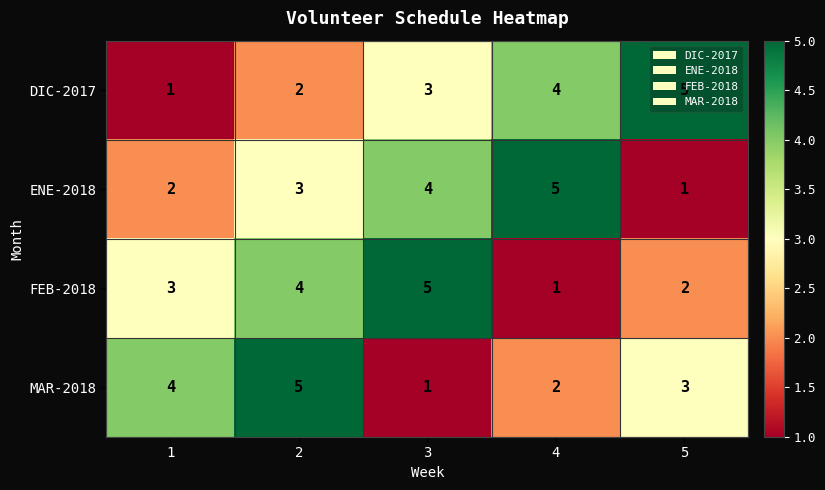

At 4, list the series in order from largest to smallest.

ENE-2018, DIC-2017, MAR-2018, FEB-2018